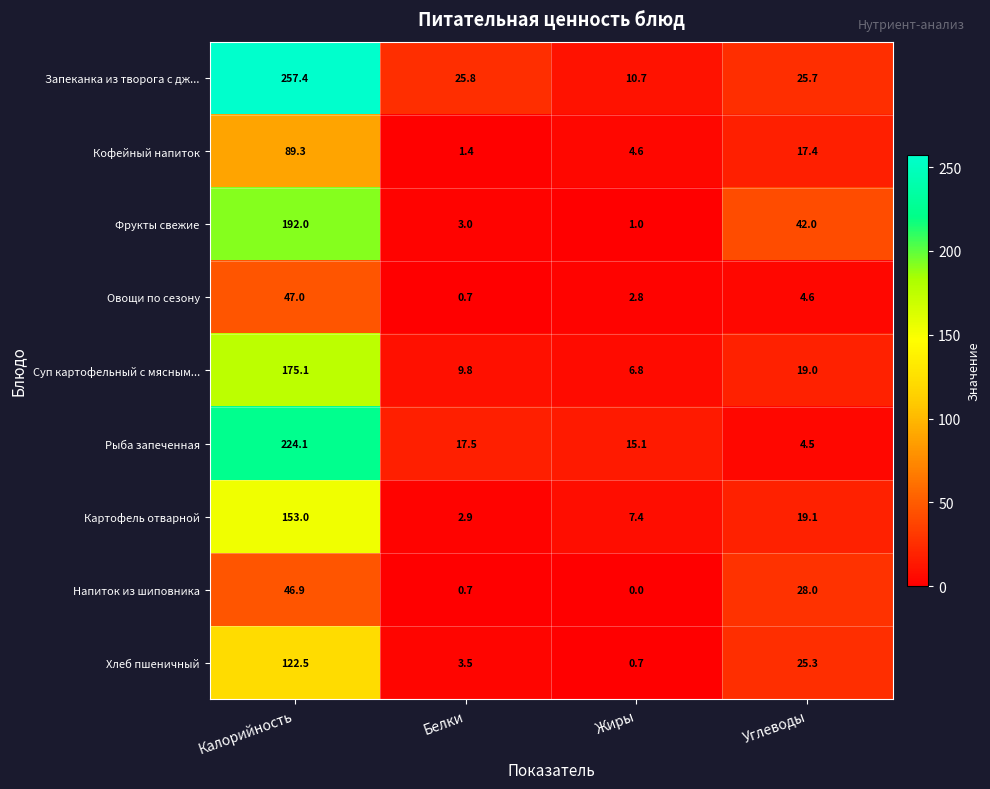

How many data points does each series have?

4